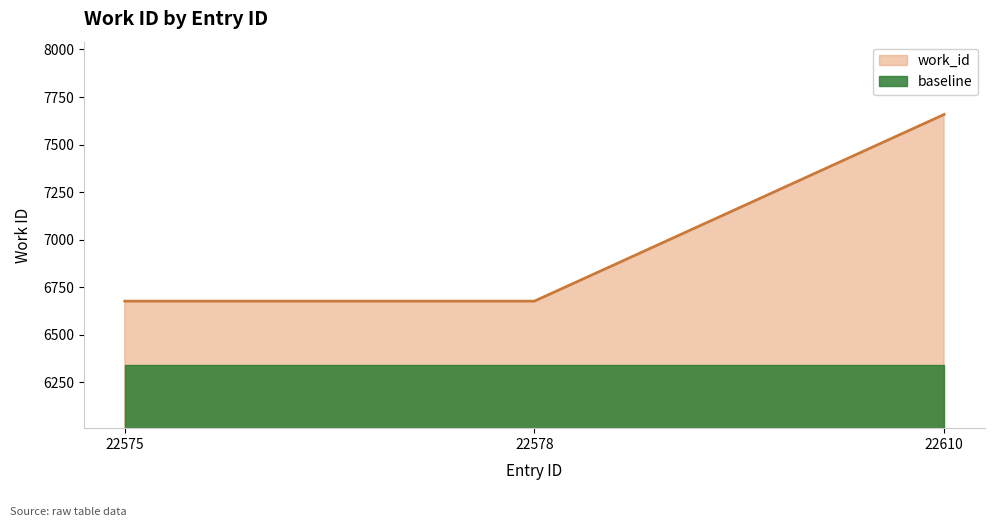

Reading right to left, extract all data points from this chart.

7658	6677	6677